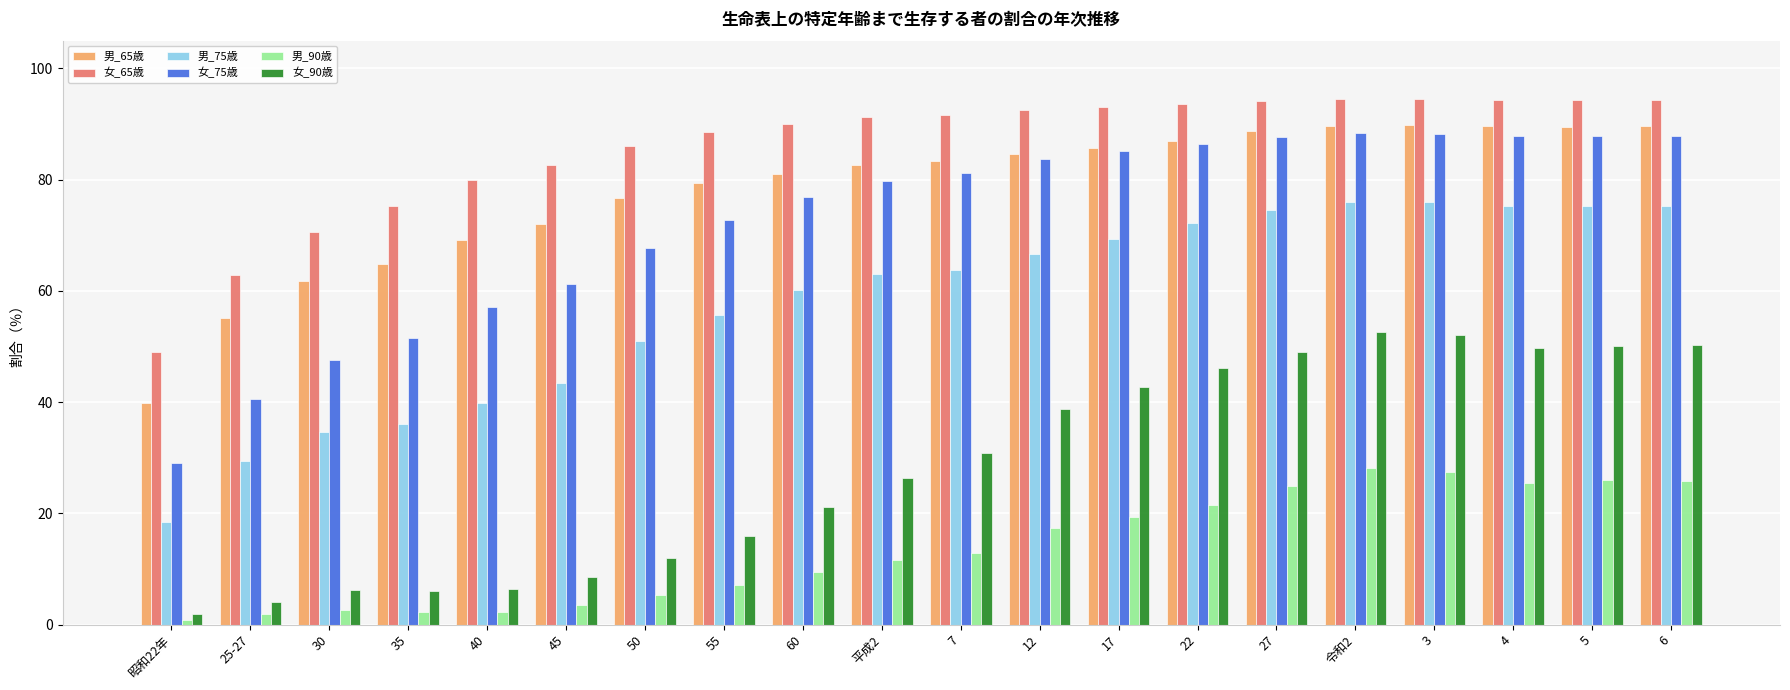

Is it true that 女_90歳 equals 14.5 at 45?

False